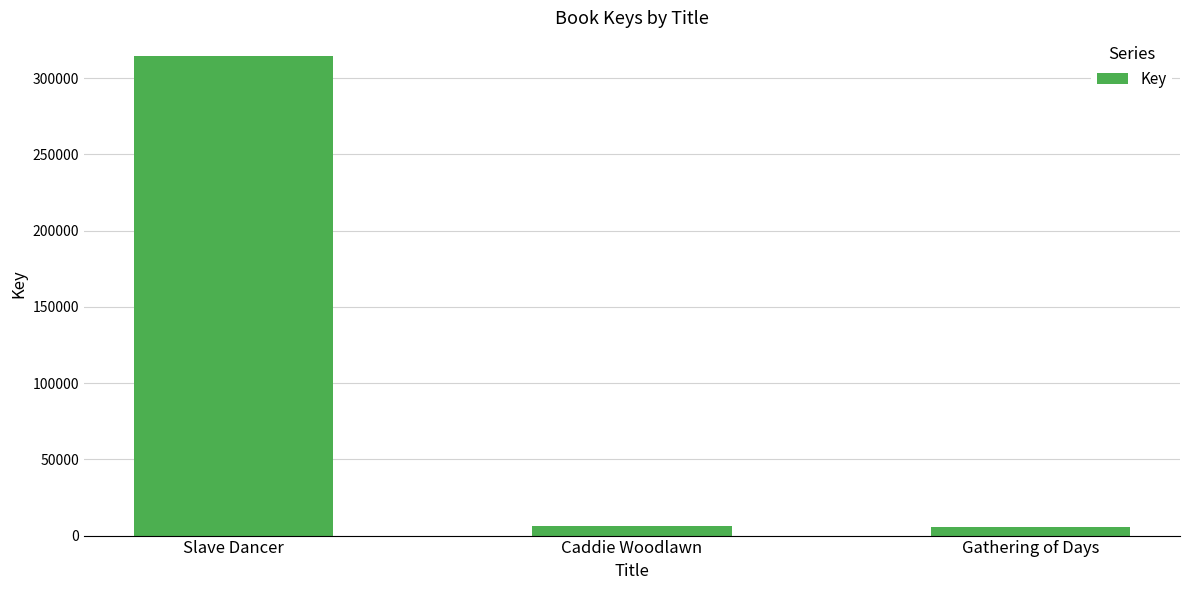

Which has a higher value, Slave Dancer or Caddie Woodlawn?

Slave Dancer